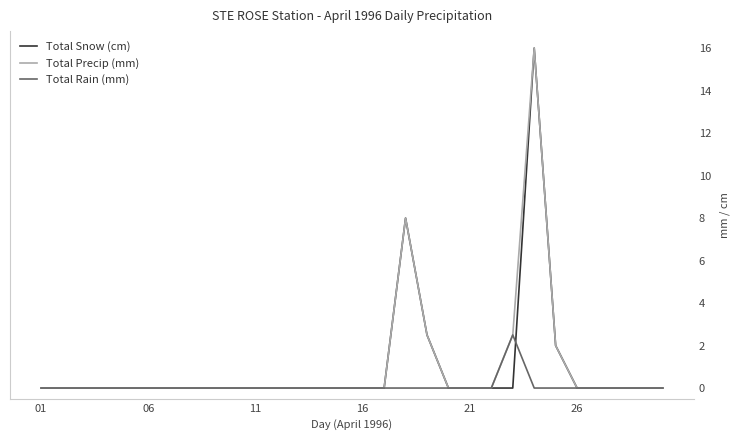

What is the highest value of the Total Rain (mm) series?

2.5